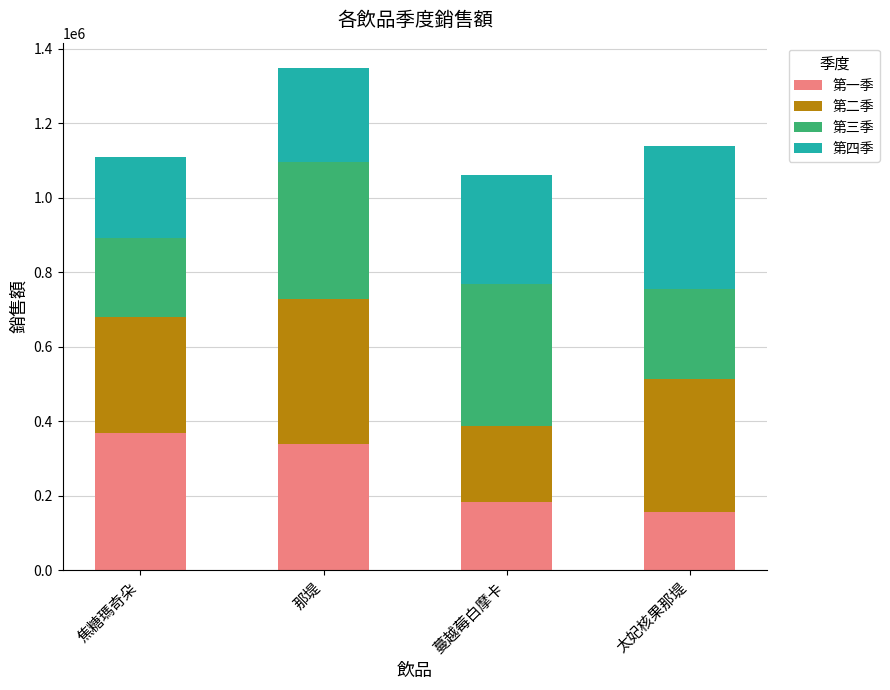

Which category has the lowest value in the 第一季 series?

太妃核果那堤